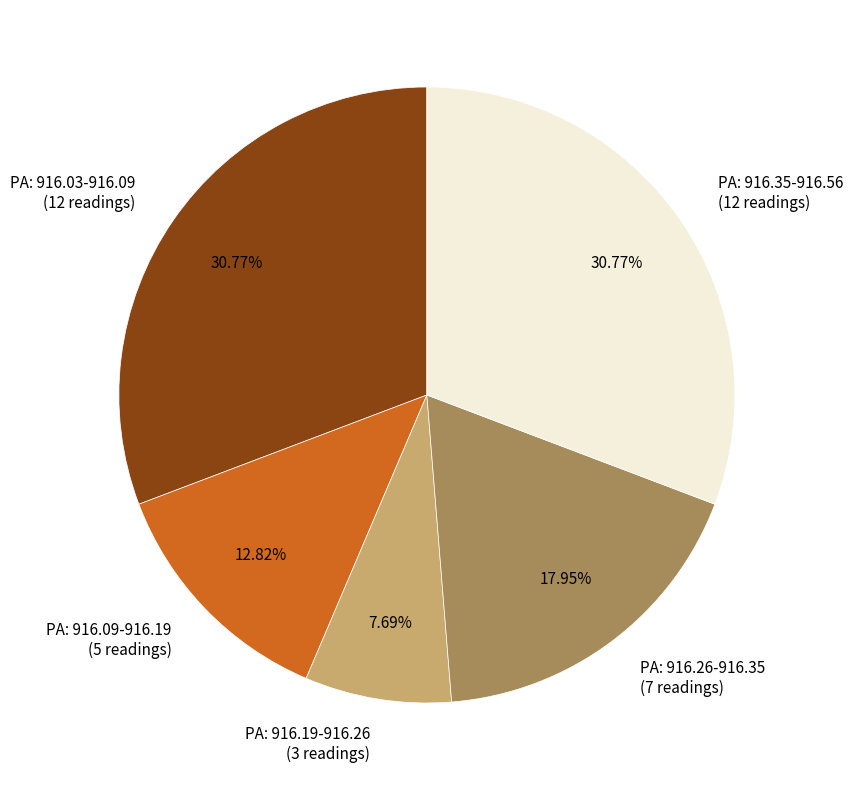

Does PA: 916.35-916.56 (12 readings) represent more than half of the total?

No